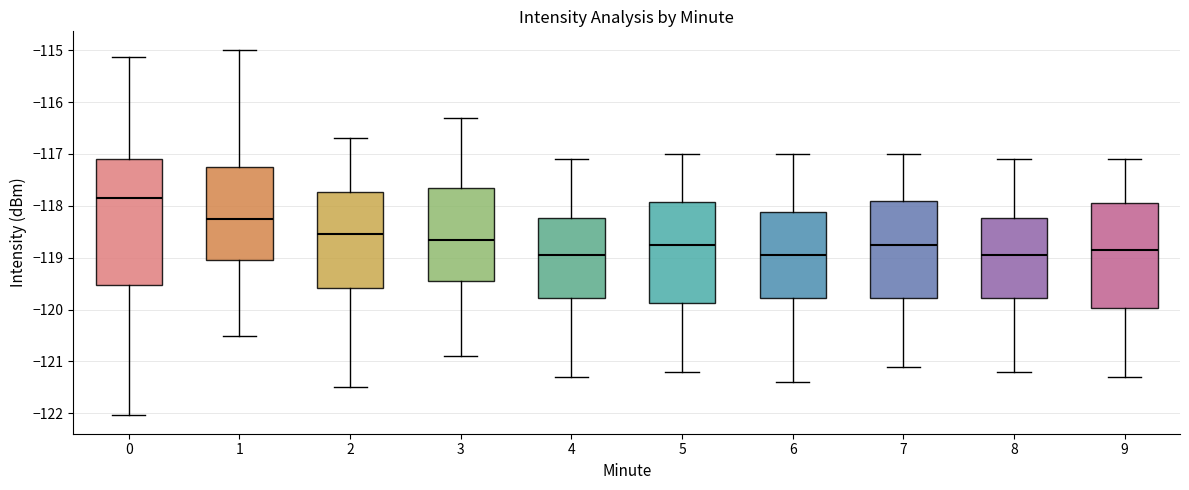

Which box has the highest median line?

0